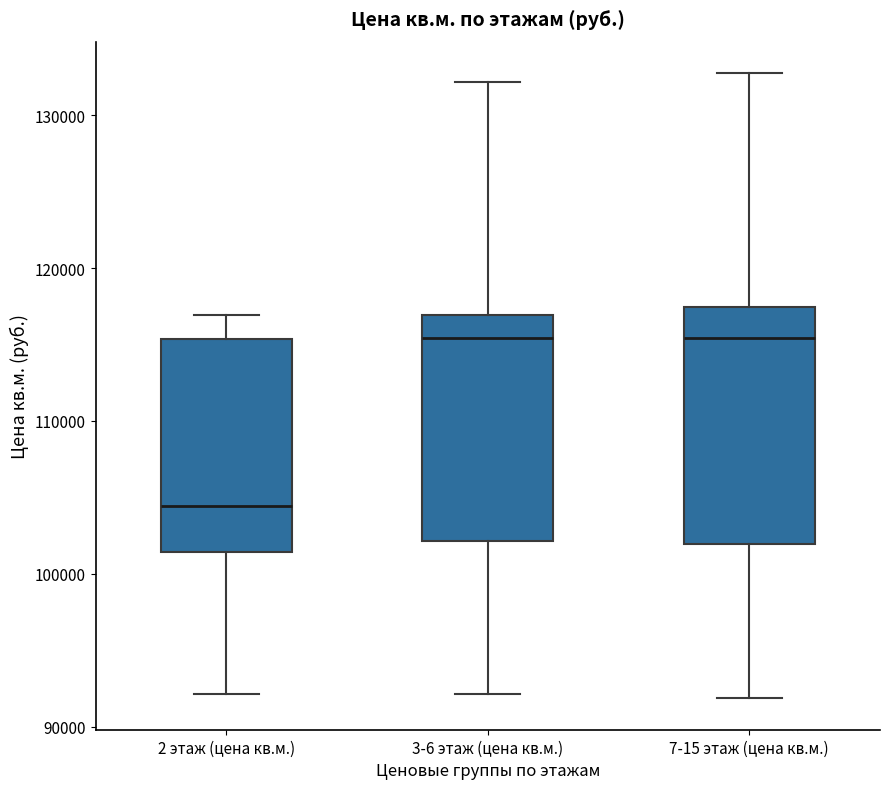

Where is the lower edge of the box for 3-6 этаж (цена кв.м.) on the y-axis? The values are not printed on the chart, so give them approximately, as read against the axis.

102000